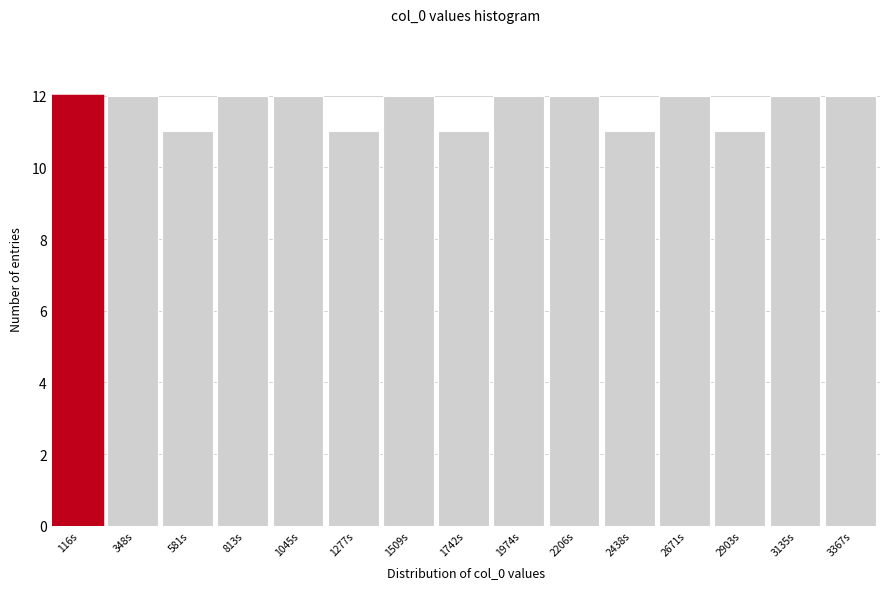

Reading left to right, list all the values displayed in this chart.

116s=12	348s=12	581s=11	813s=12	1045s=12	1277s=11	1509s=12	1742s=11	1974s=12	2206s=12	2438s=11	2671s=12	2903s=11	3135s=12	3367s=12